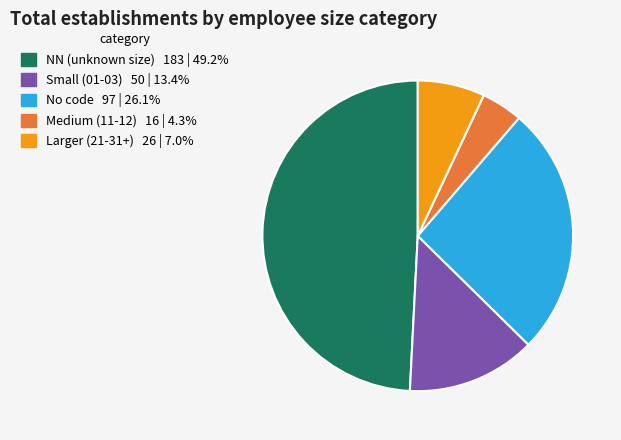

Is there any slice that represents more than half of the pie?

No